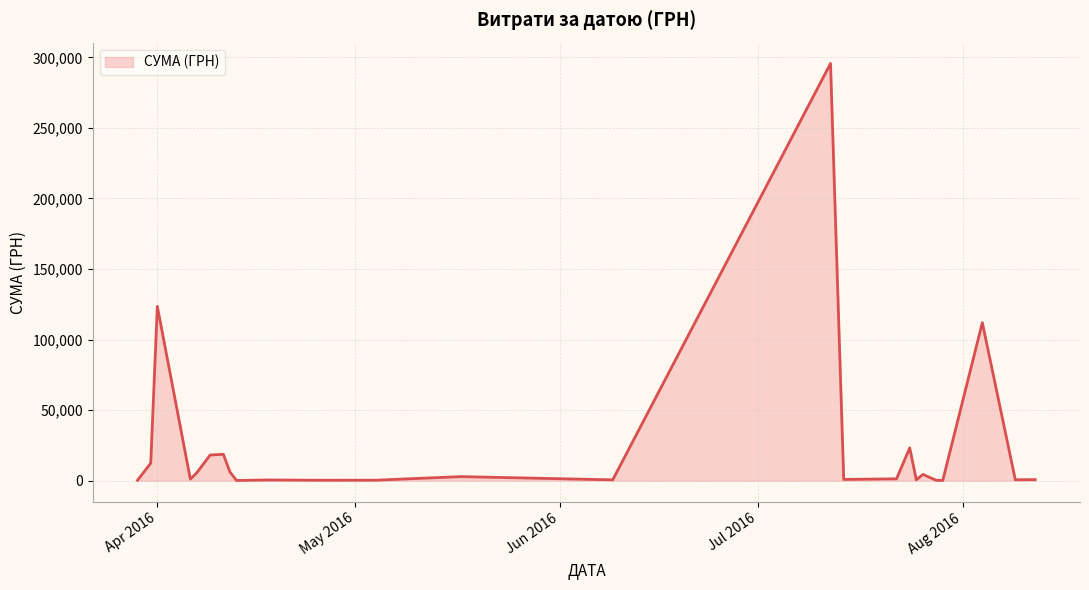

What is the sum of all values?

630977.9